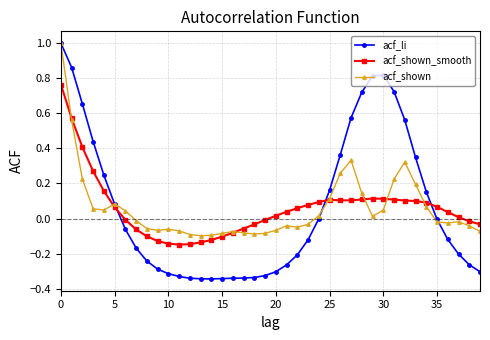

What is the greatest value displayed?

1.0